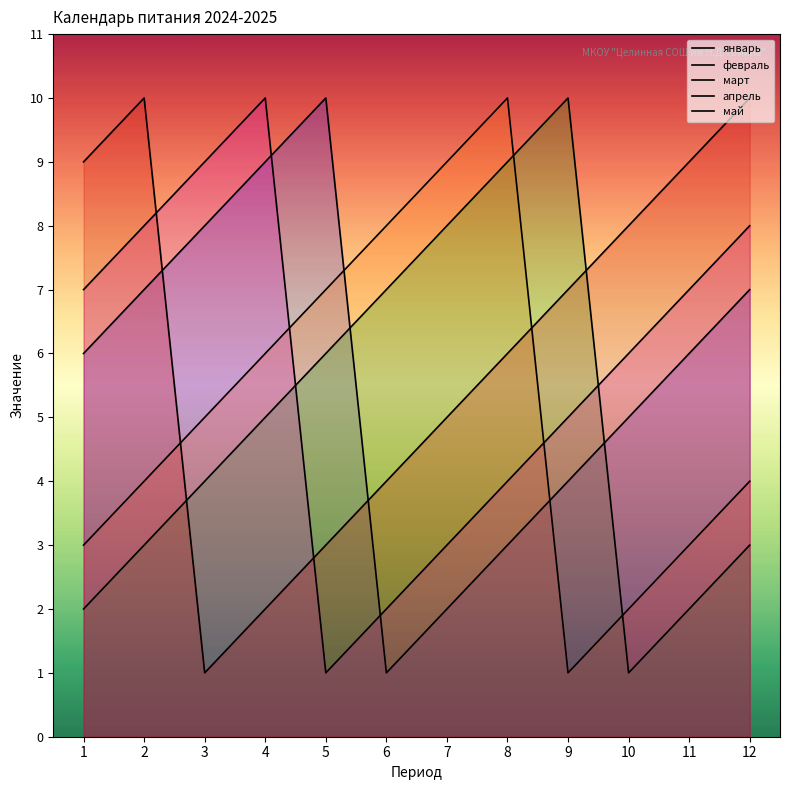

Where does the май series first go above 7?

1